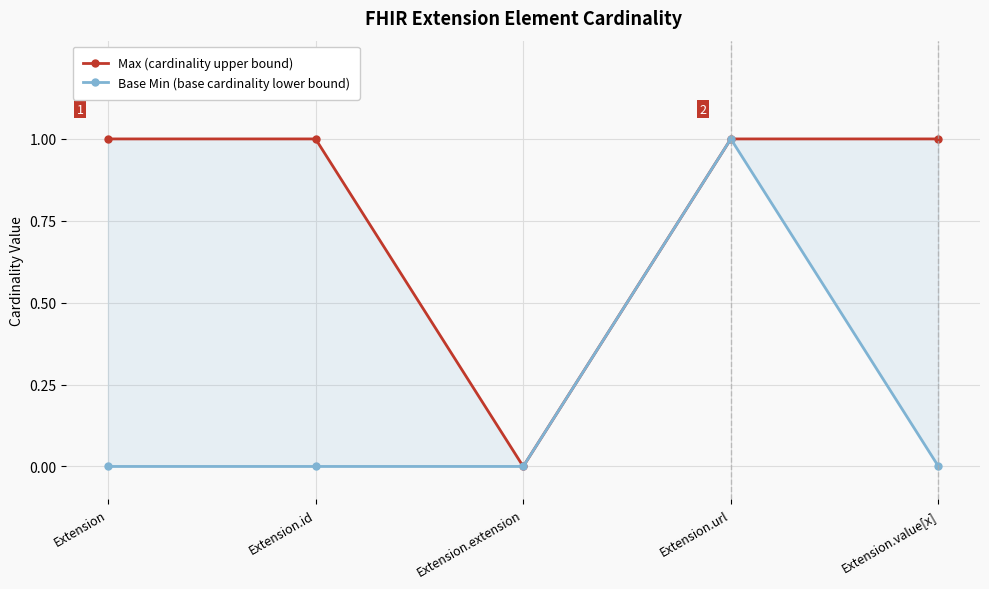

What is the average value of the Max (cardinality upper bound) series?

1